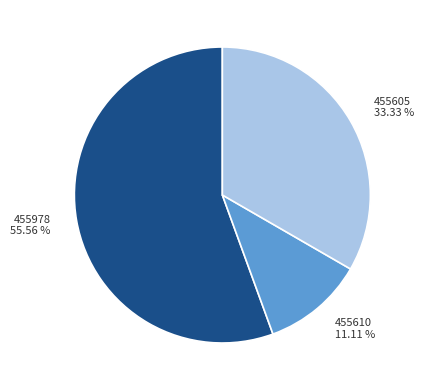

Is 455605 the majority of the pie?

No